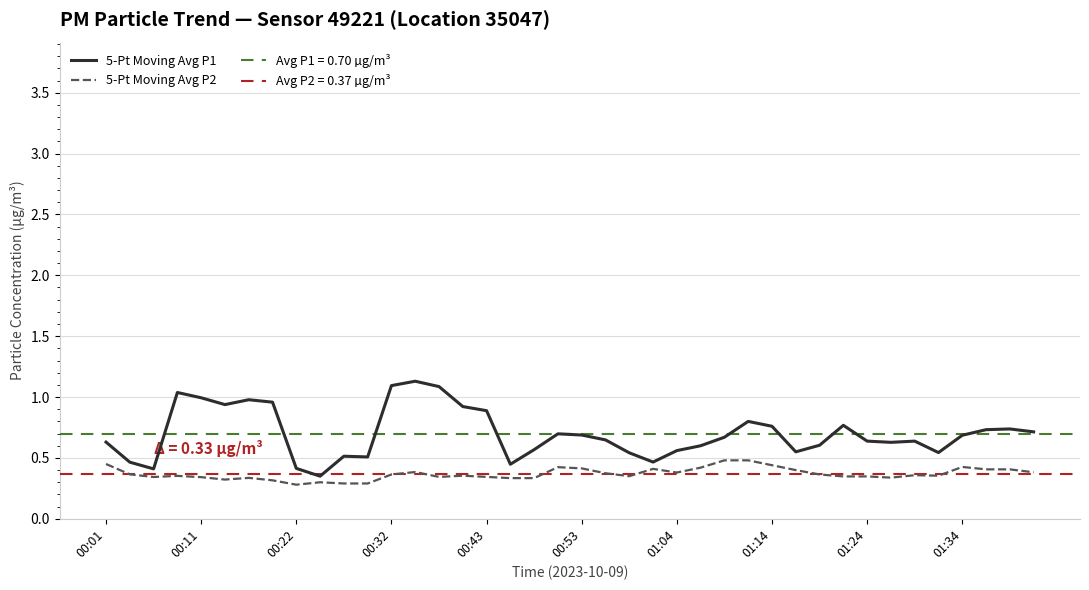

Is it true that 5-Pt Moving Avg P1 equals 1.8 at 00:32?

False